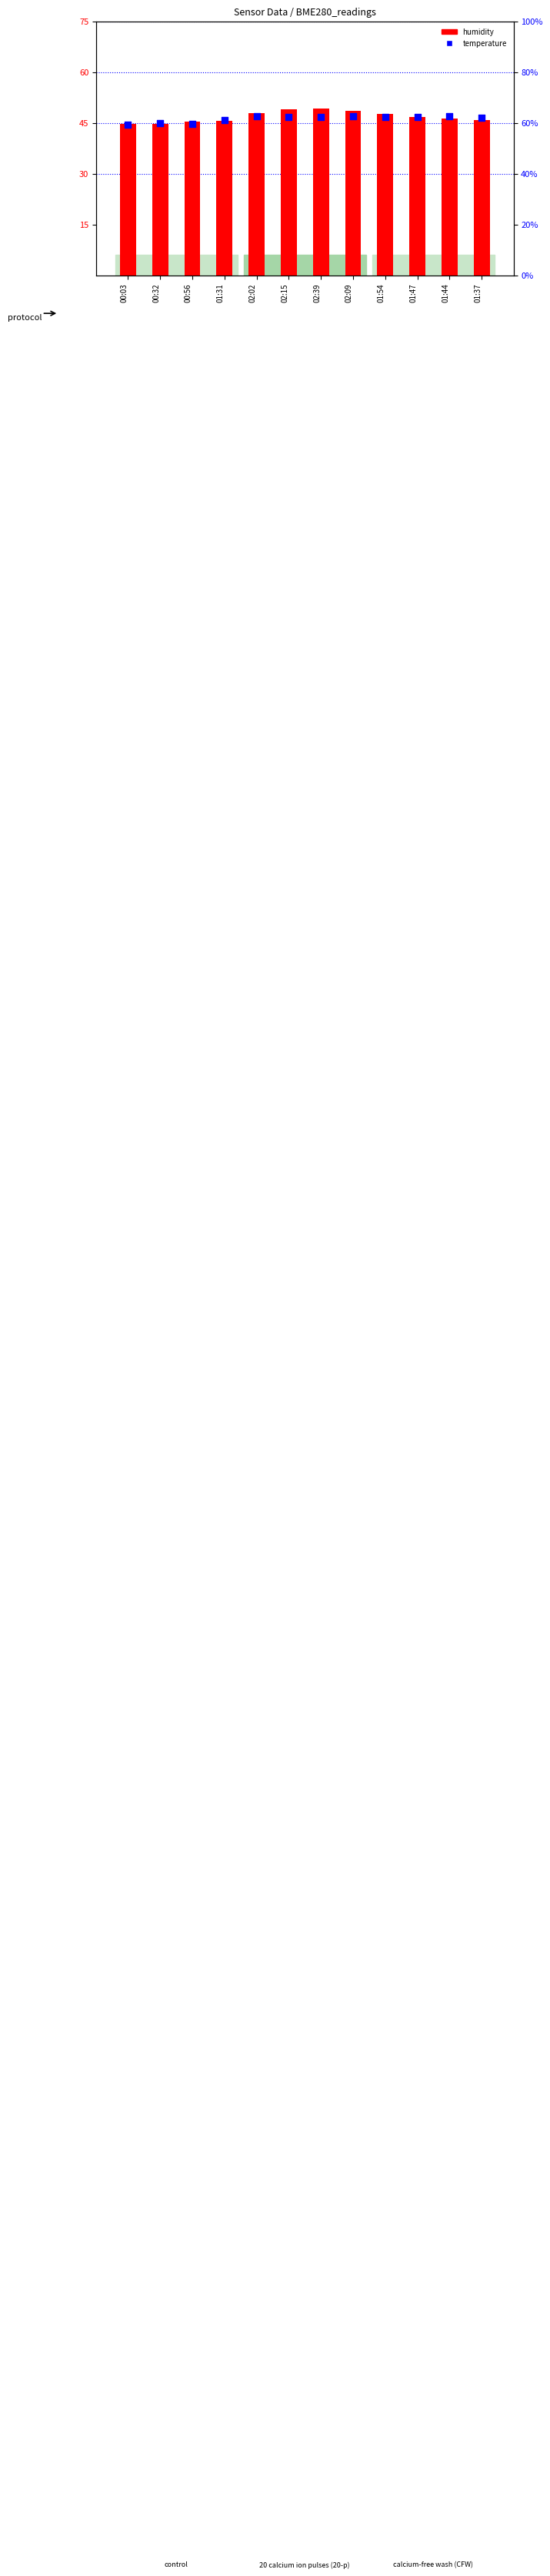

At how many categories does at least one series exceed 40?

12